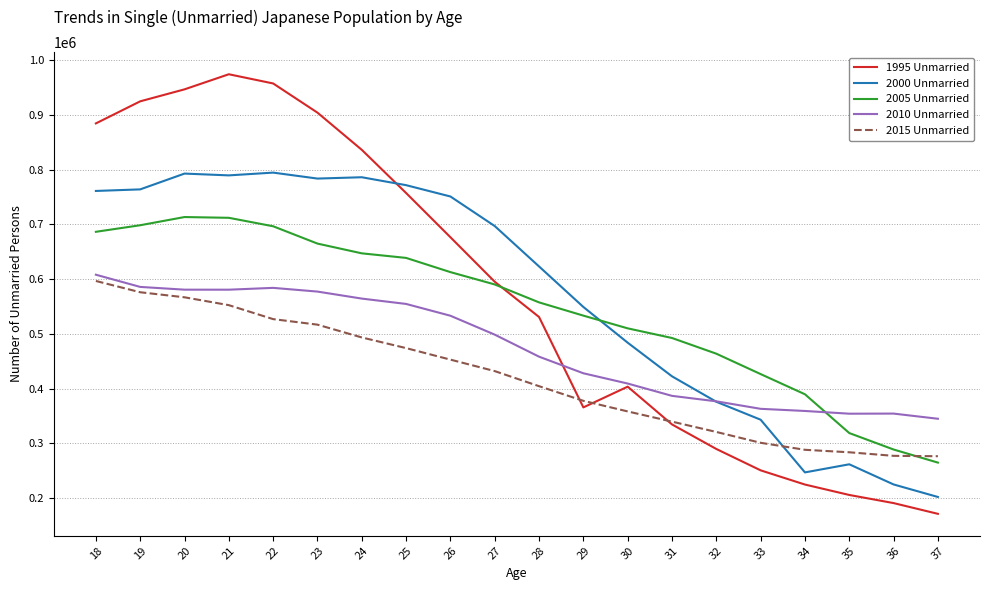

What is the difference between the maximum and second lowest values in the 2015 Unmarried series?

319343